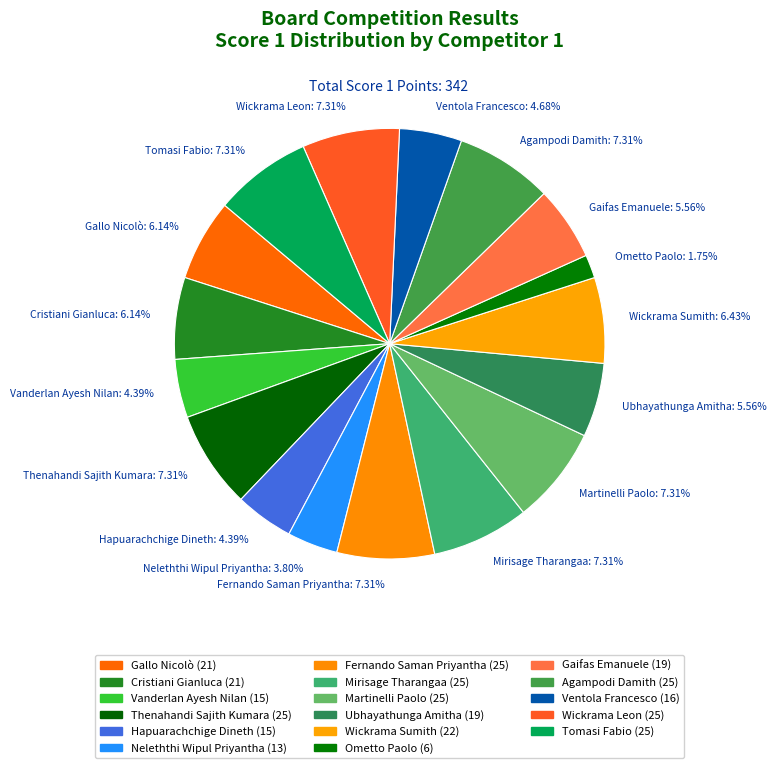

Combined, do Cristiani Gianluca: 6.14% and Ventola Francesco: 4.68% account for over 50%?

No